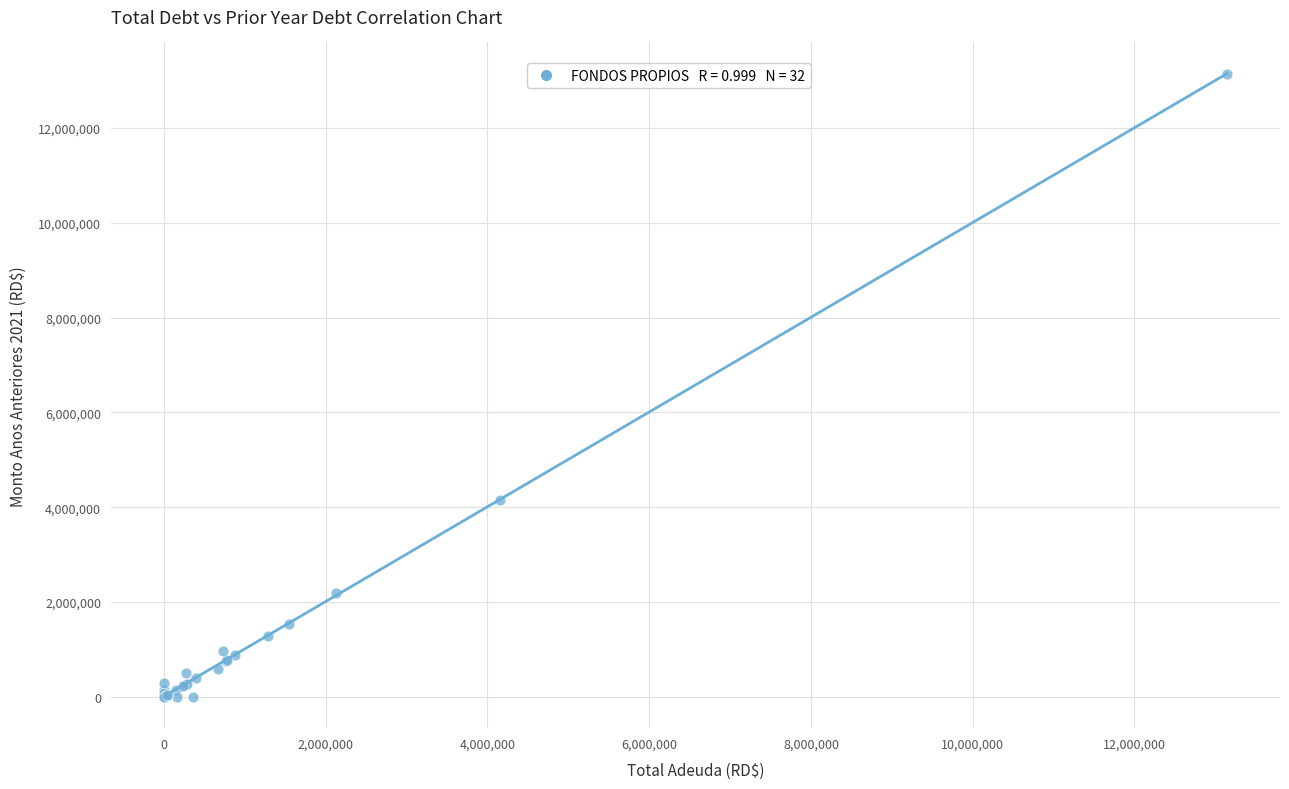

What Y value in the scatter plot is closest to 6571650?

4154636.0